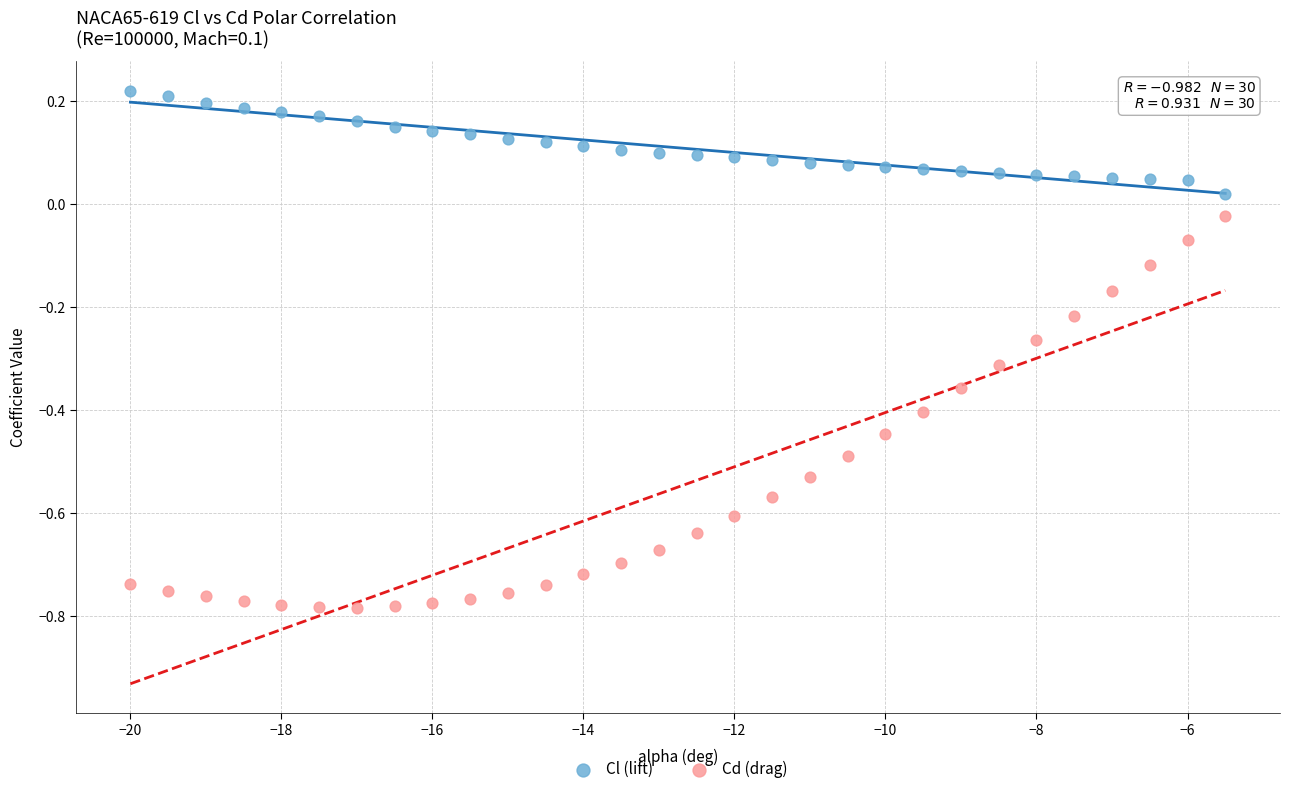

Which series has the largest Y range (max minus min)?

Cd (drag)